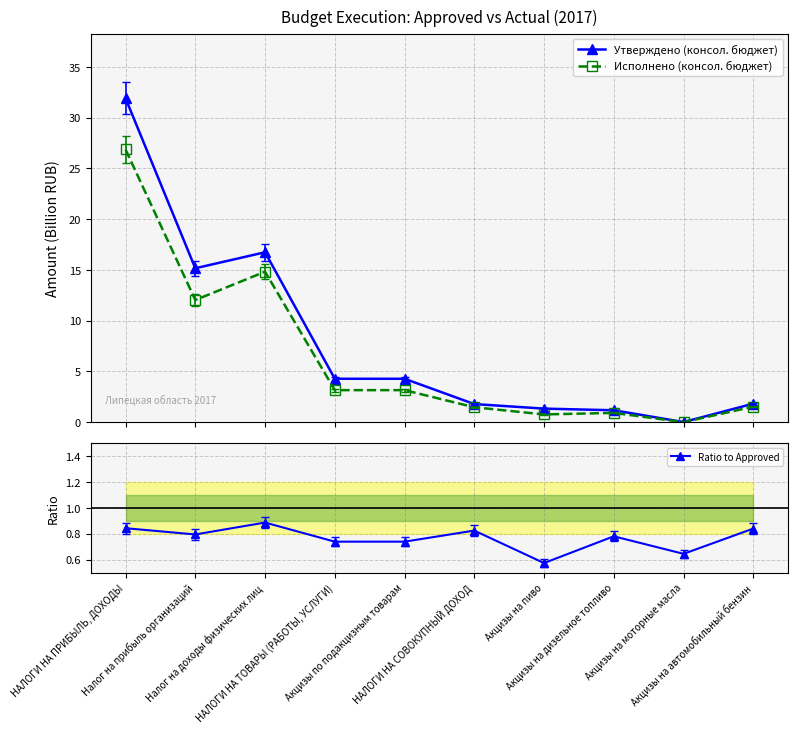

The value of Исполнено (консол. бюджет) at Акцизы на моторные масла is 0.0. True or false?

True